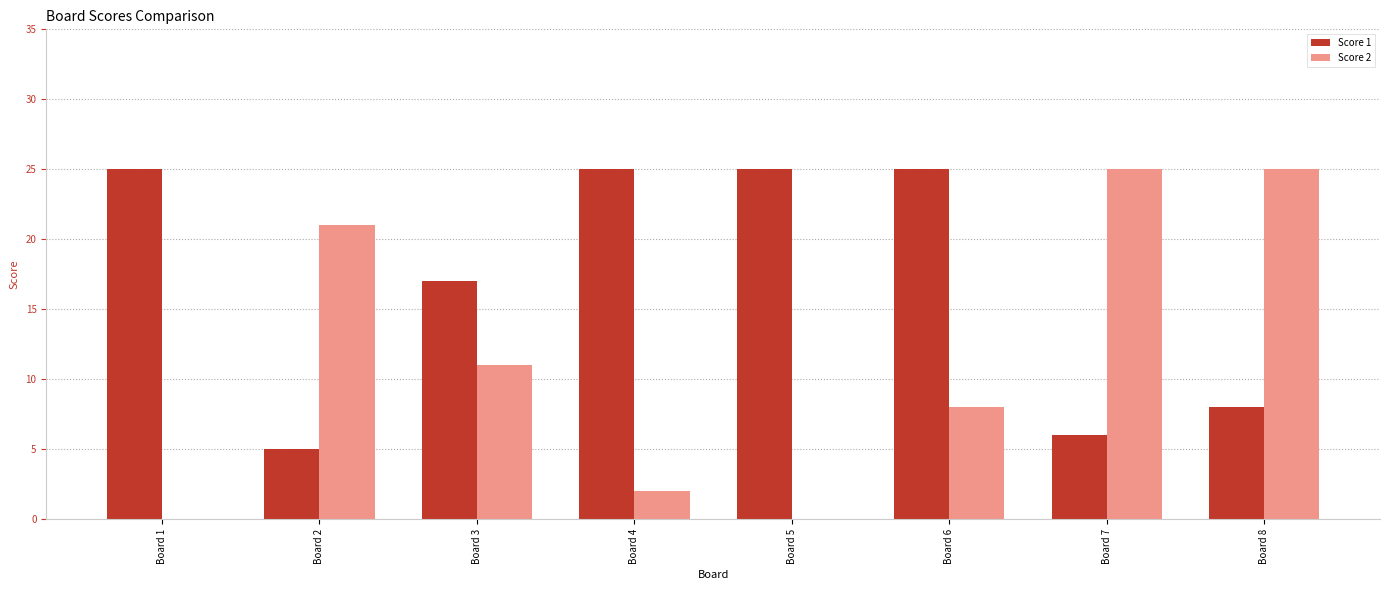

The value of Score 1 at Board 5 is 25. True or false?

True